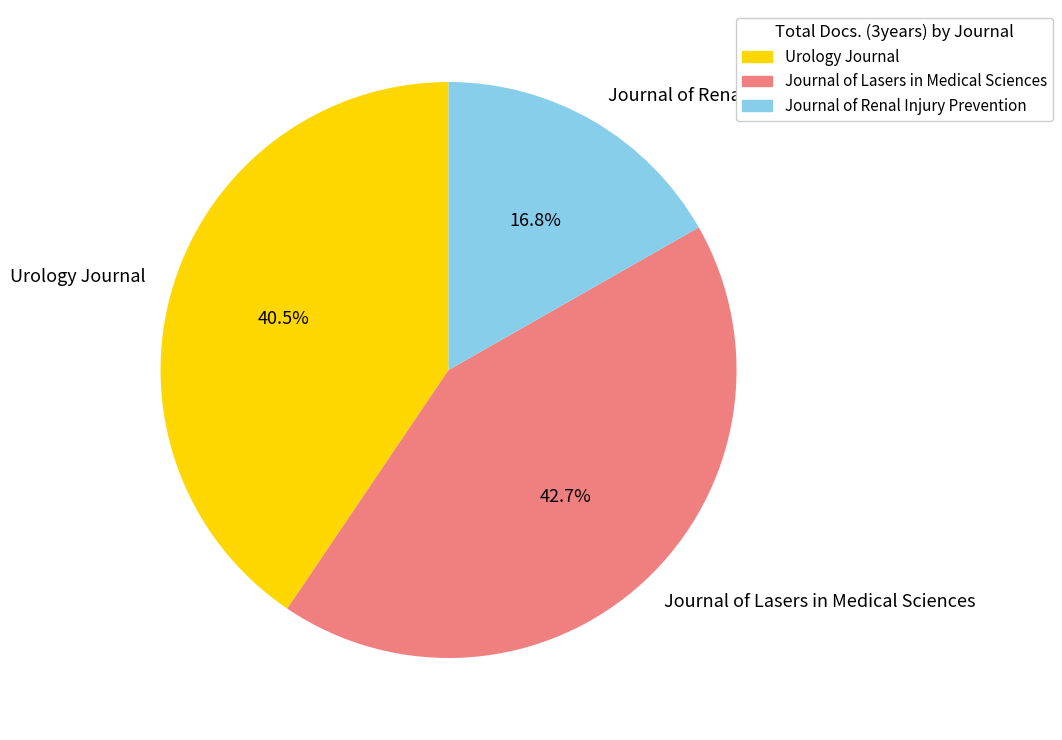

What is the total percentage of Urology Journal and Journal of Renal Injury Prevention?

57.3%